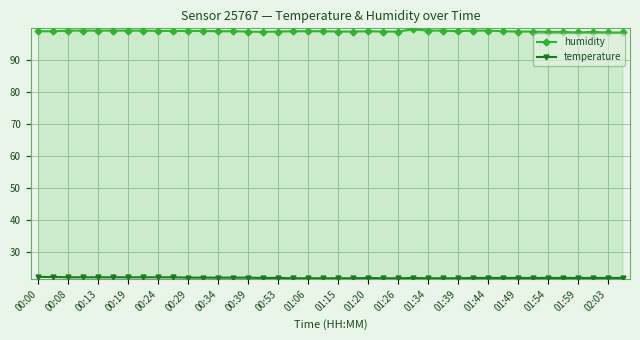

The temperature series shows 21.8 at 02:03. True or false?

True